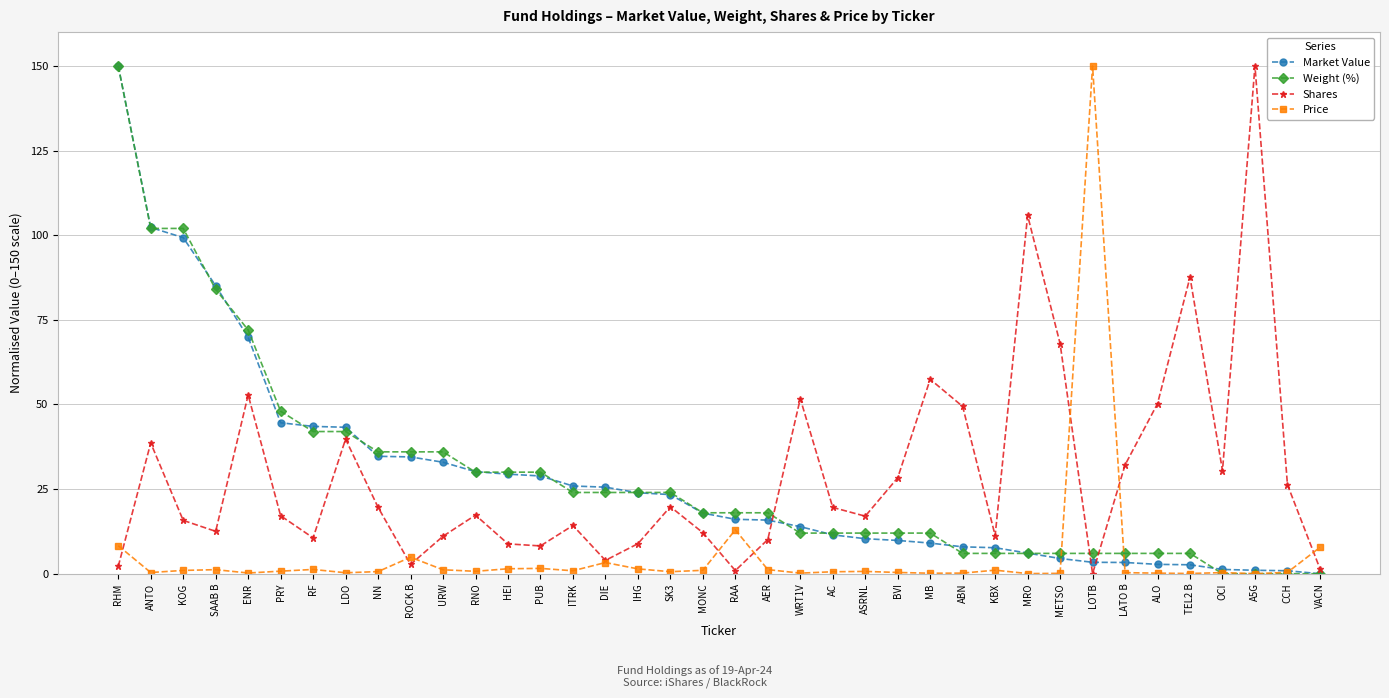

What is the difference between the second highest and minimum values in the Price series?

13.0